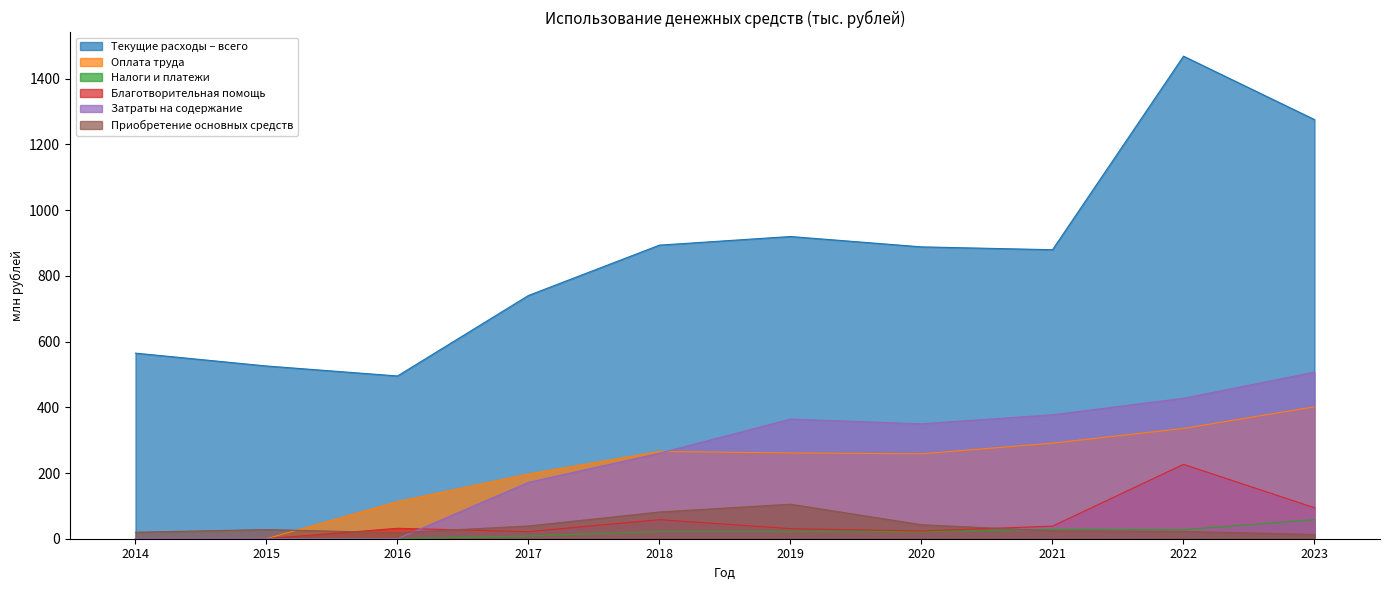

The Текущие расходы – всего series shows 525.8 at 2015. True or false?

True